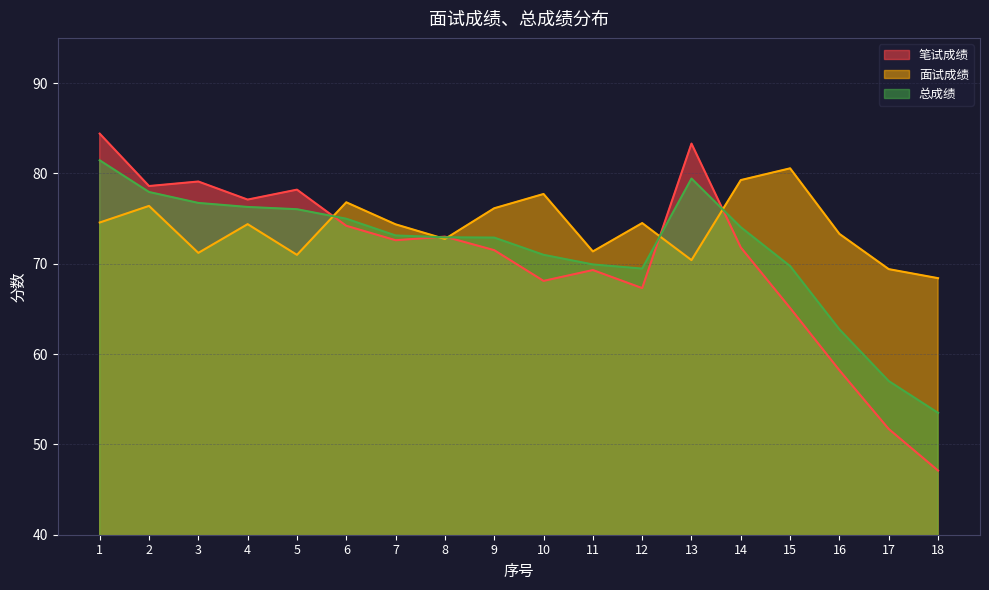

What is the difference between the 总成绩 values at 9 and 7?

0.2